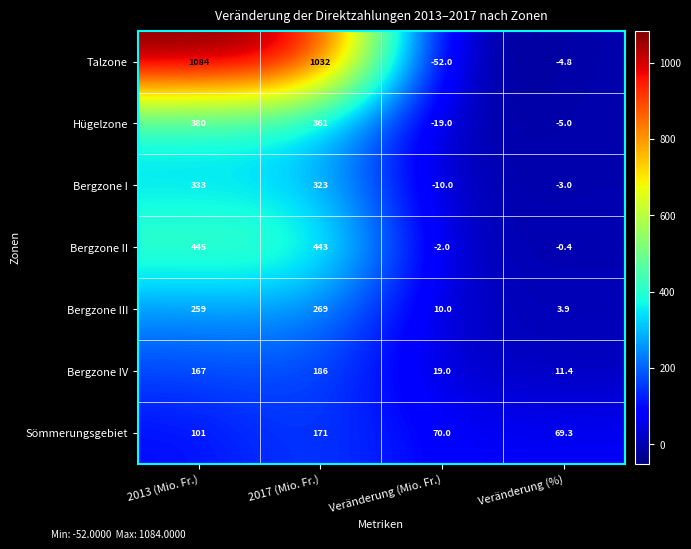

Which series has the largest total across all categories?

Talzone